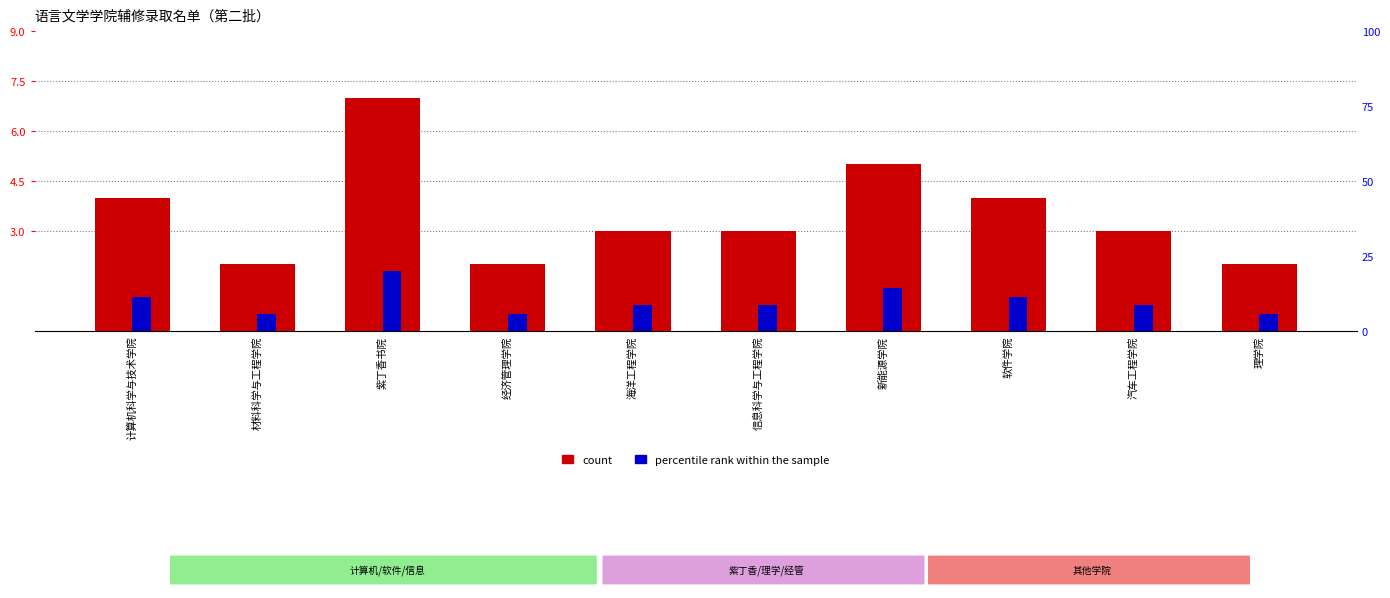

What is the greatest value displayed?

20.0